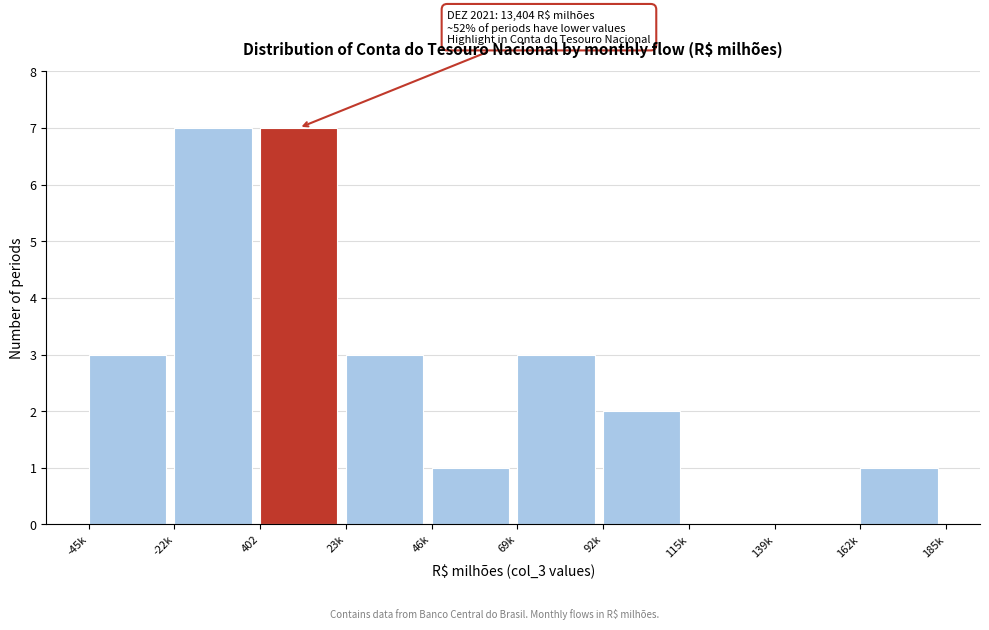

Reading right to left, what are all the values shown in this chart?

162k=1	139k=0	115k=0	92k=2	69k=3	46k=1	23k=3	402=7	-22k=7	-45k=3